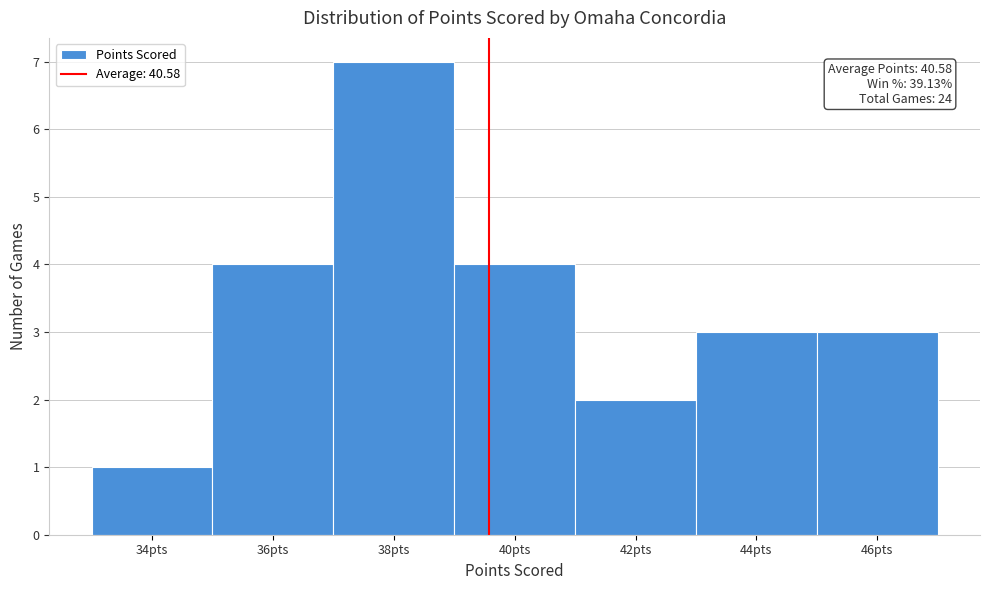

Reading left to right, extract all data points from this chart.

1	4	7	4	2	3	3